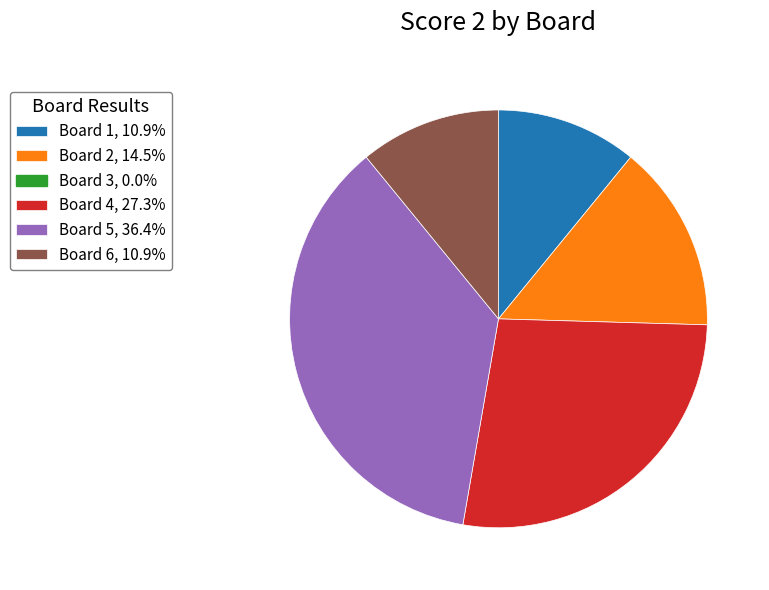

Count the number of slices in the pie.

5